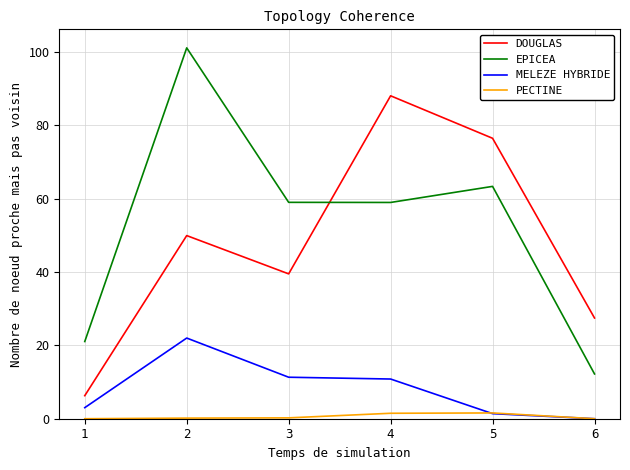

The EPICEA series shows 21.1 at 1. True or false?

True